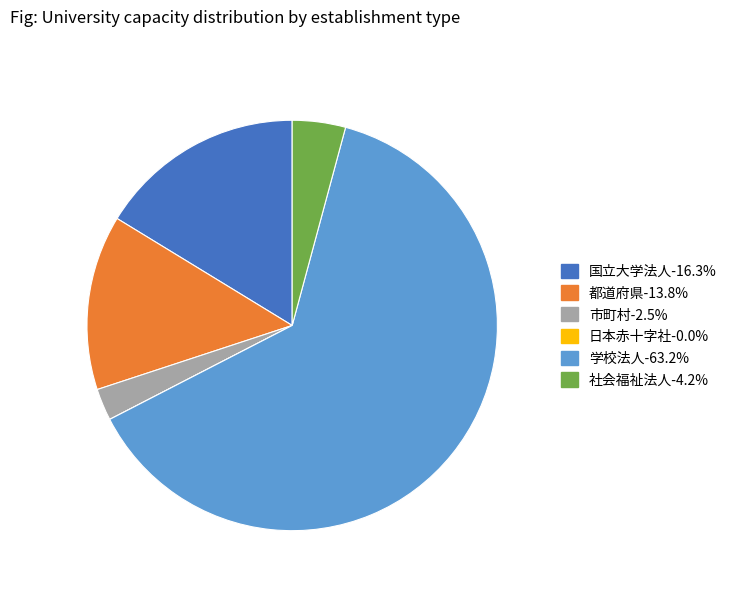

Do 市町村-2.5% and 社会福祉法人-4.2% together represent more than half of the pie?

No